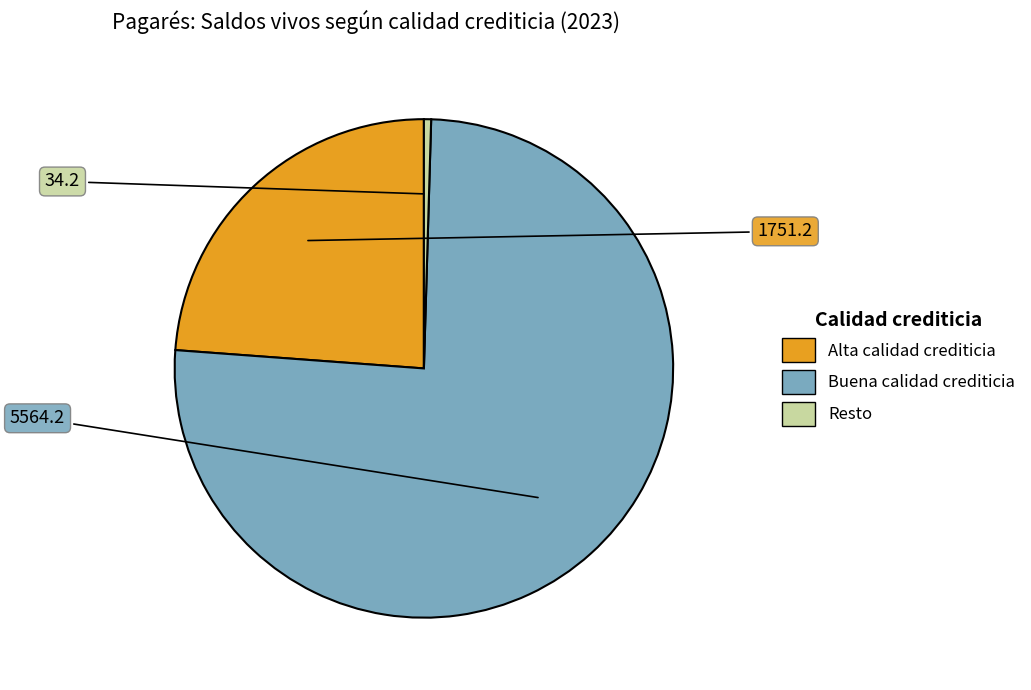

True or false: Alta calidad crediticia accounts for 24% of the total.

True